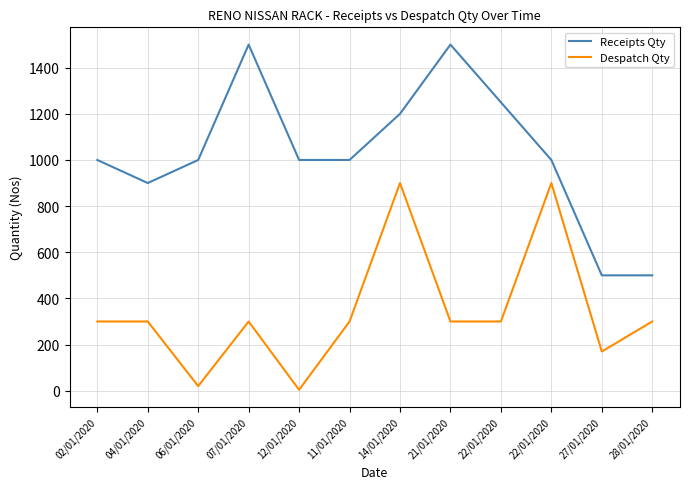

At which label does Despatch Qty reach its minimum?

12/01/2020